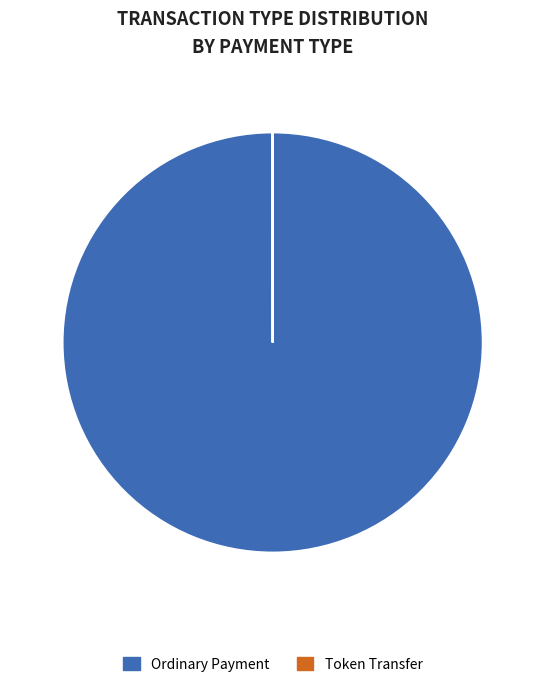

Is it true that Ordinary Payment is 88% of the pie?

False